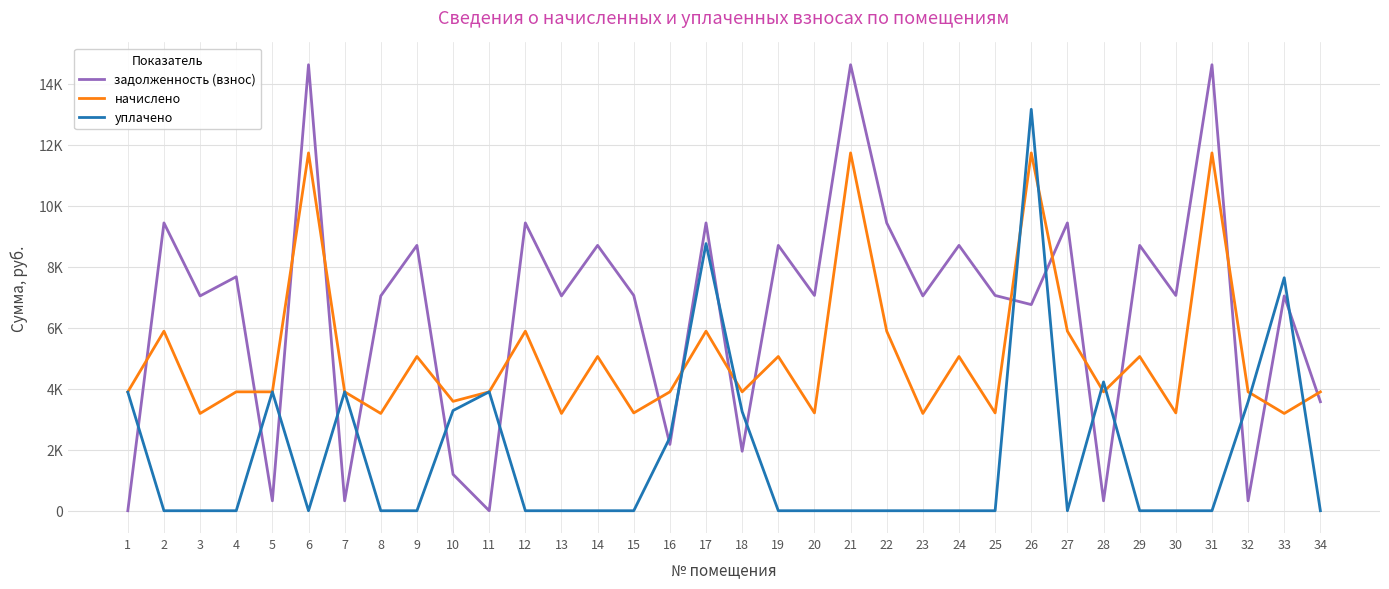

Reading left to right, extract all data points from this chart.

задолженность (взнос): 0.0	9440.9	7046.1	7675.5	324.6	14629.5	325.0	7046.1	8704.0	1193.2	0.0	9440.9	7046.1	8704.0	7061.5	2175.5	9440.9	1950.0	8704.0	7061.5	14629.5	9440.9	7046.1	8704.0	7061.5	6761.7	9440.9	325.0	8704.0	7061.5	14629.5	325.0	7046.1	3575.0
начислено: 3900.0	5889.6	3190.7	3900.0	3900.0	11737.4	3900.0	3190.7	5059.2	3588.0	3900.0	5889.6	3190.7	5059.2	3208.0	3900.0	5889.6	3900.0	5059.2	3208.0	11737.4	5889.6	3190.7	5059.2	3208.0	11737.4	5889.6	3900.0	5059.2	3208.0	11737.4	3900.0	3190.7	3900.0
уплачено: 3890.0	0.0	0.0	0.0	3900.0	0.0	3900.0	0.0	0.0	3286.6	3900.7	0.0	0.0	0.0	0.0	2400.0	8763.0	3250.0	0.0	0.0	0.0	0.0	0.0	0.0	0.0	13167.8	0.0	4225.0	0.0	0.0	0.0	3575.0	7642.8	0.0